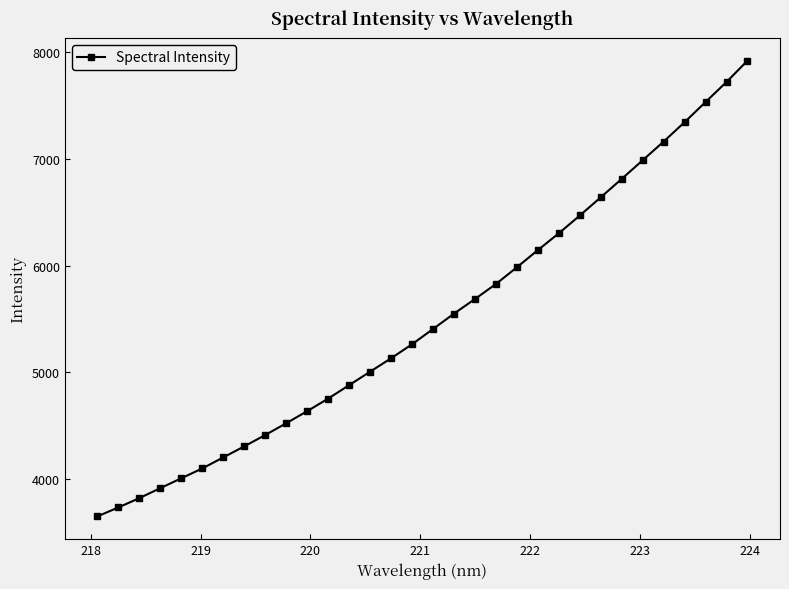

What is the sum of all values?

175890.9